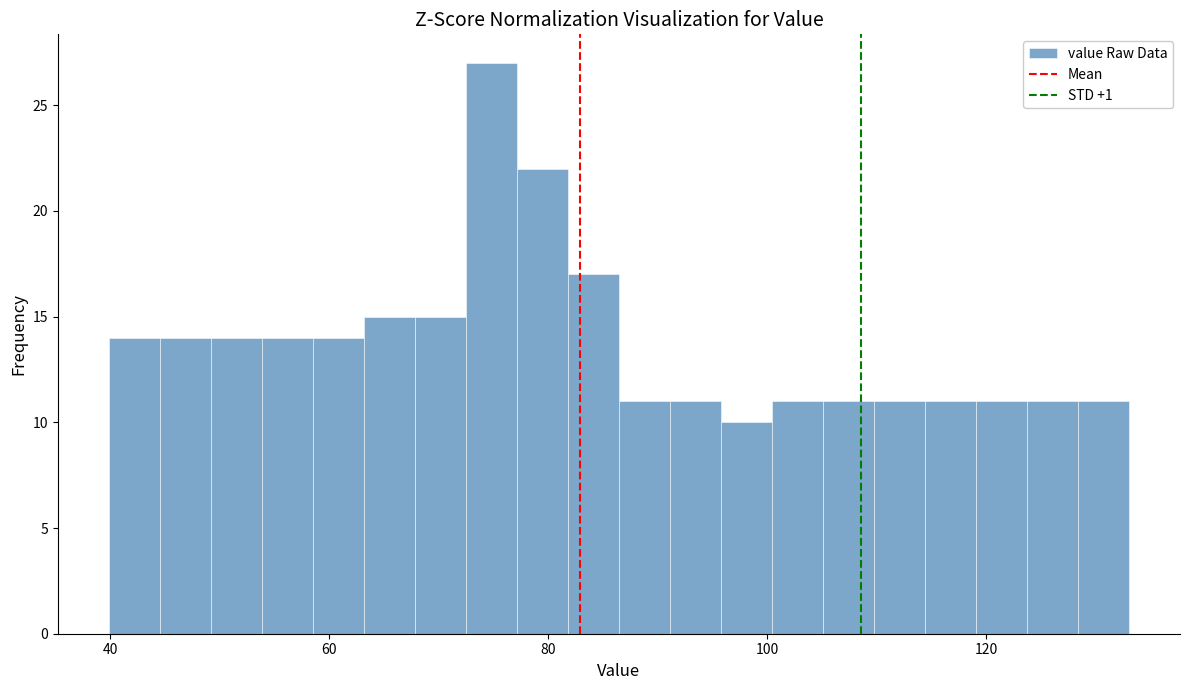

Read against the x-axis, roughly where is the centre of the tallest bar?

74